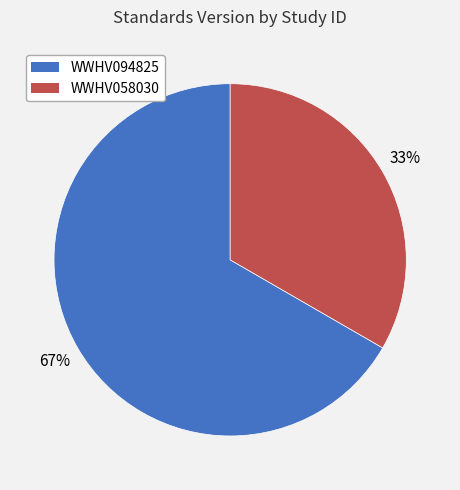

Count the number of slices in the pie.

2